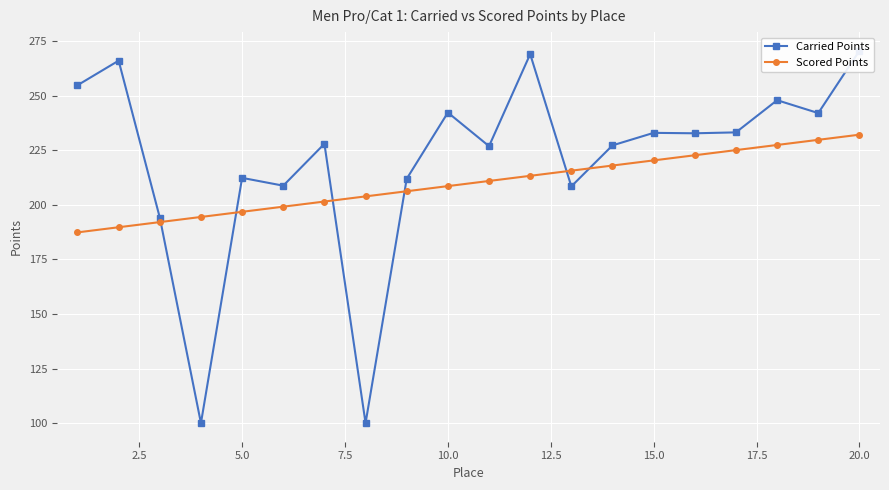

What is the lowest value of the Scored Points series?

187.4